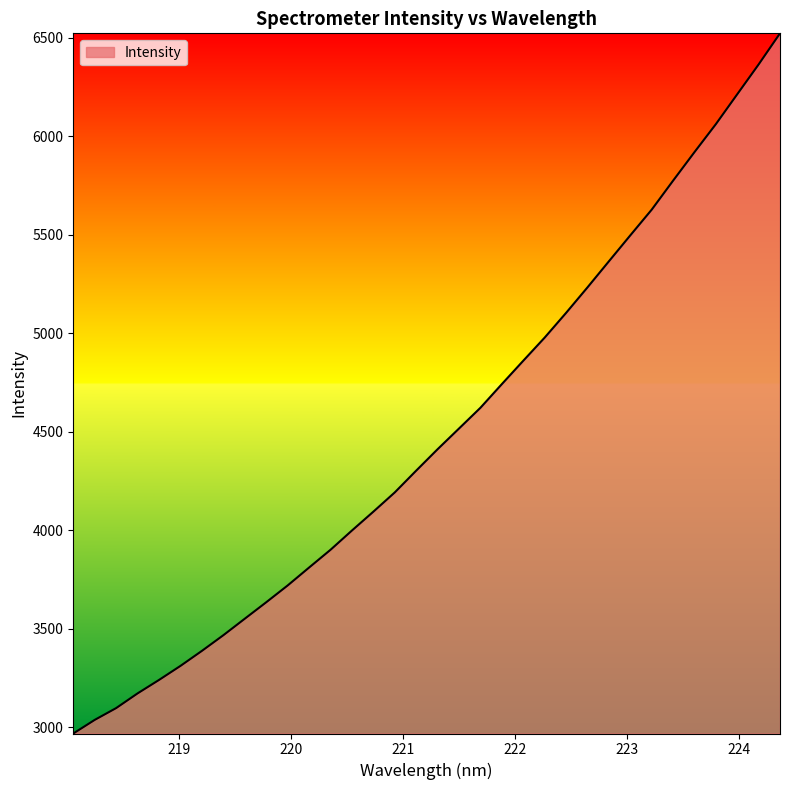

What is the smallest value displayed?

2967.4